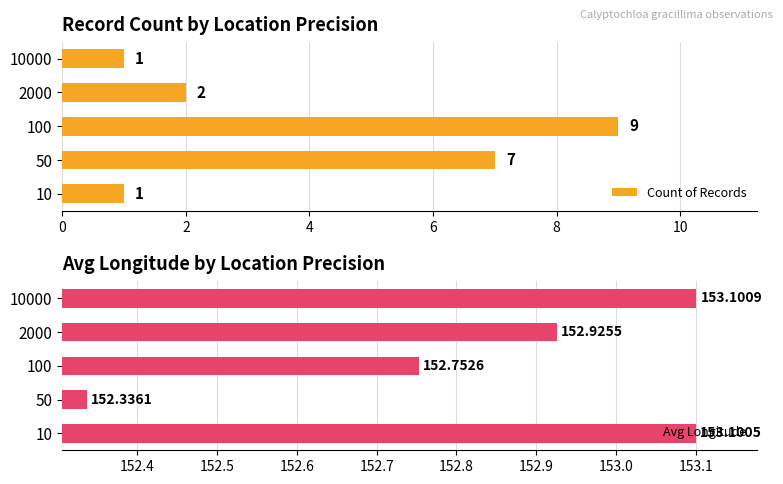

What is the difference between the maximum and second lowest values in the Avg Longitude series?

0.3